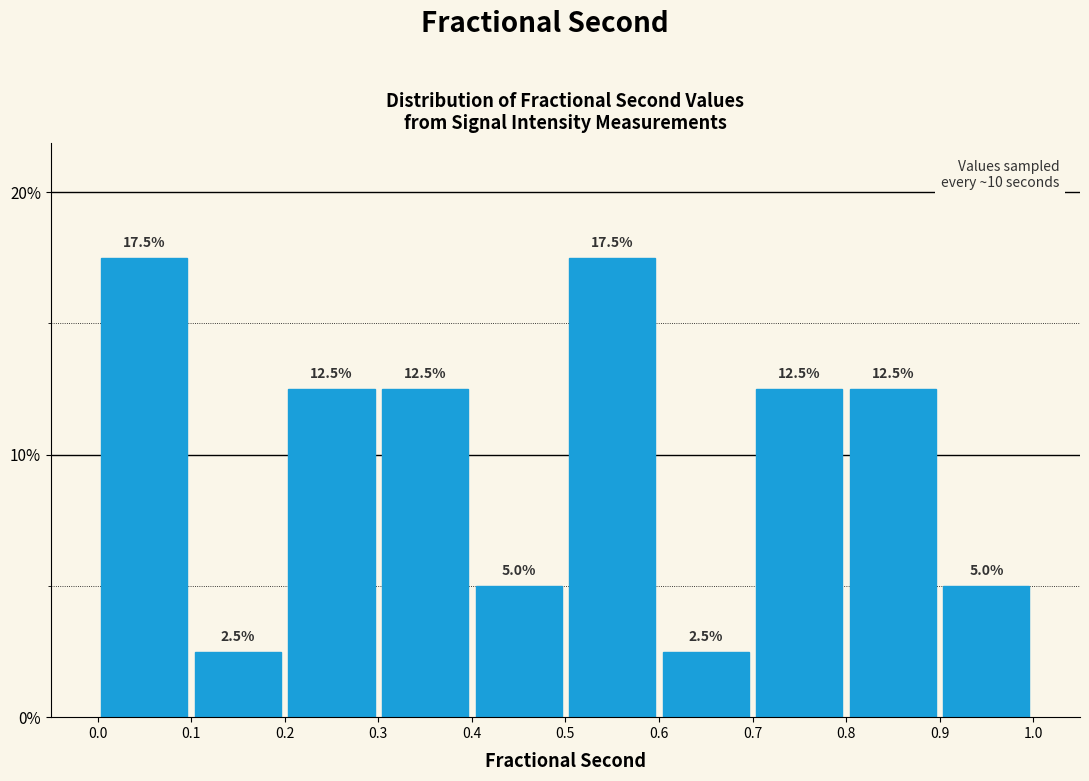

Reading left to right, list every bar in this chart as the range it spans on the x-axis followed by its height.

0.0 to 0.1: 17.5
0.1 to 0.2: 2.5
0.2 to 0.3: 12.5
0.3 to 0.4: 12.5
0.4 to 0.5: 5.0
0.5 to 0.6: 17.5
0.6 to 0.7: 2.5
0.7 to 0.8: 12.5
0.8 to 0.9: 12.5
0.9 to 1.0: 5.0